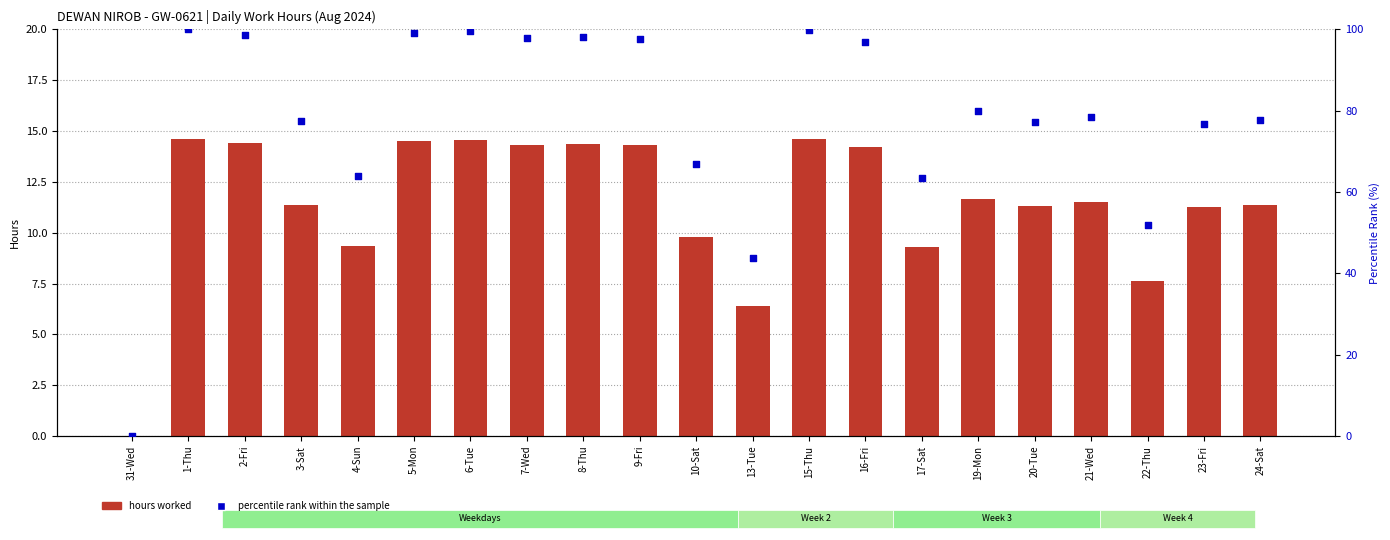

Which series has the largest Y range (max minus min)?

percentile rank within the sample